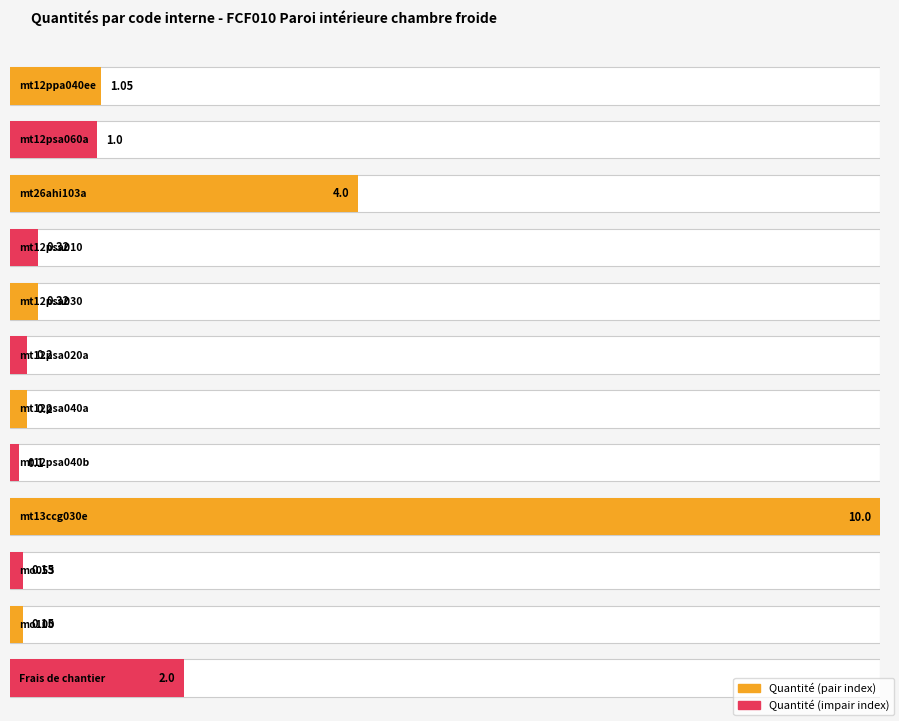

Reading left to right, extract all data points from this chart.

1.1	1.0	4.0	0.3	0.3	0.2	0.2	0.1	10.0	0.1	0.1	2.0